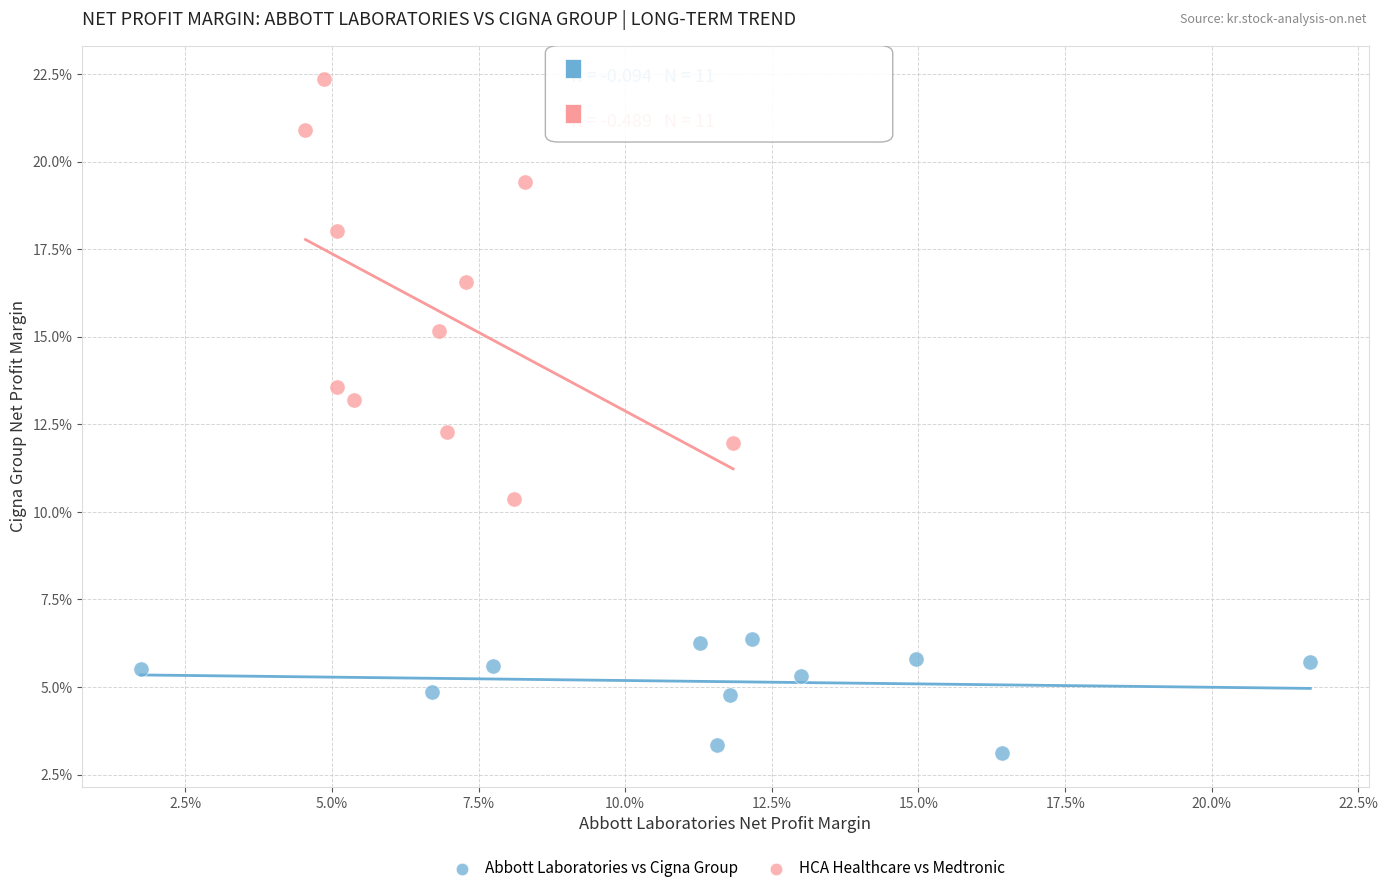

Which series contains the highest Y value?

HCA Healthcare vs Medtronic